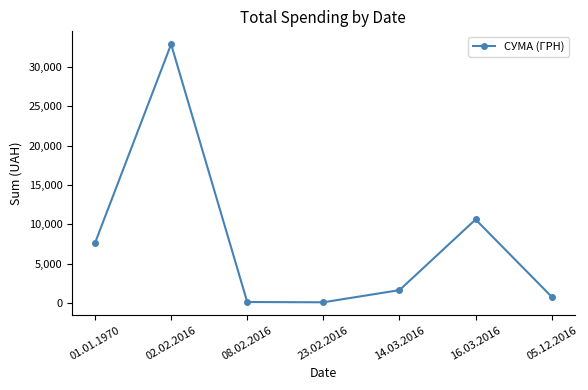

How many data points are above 1645?

4